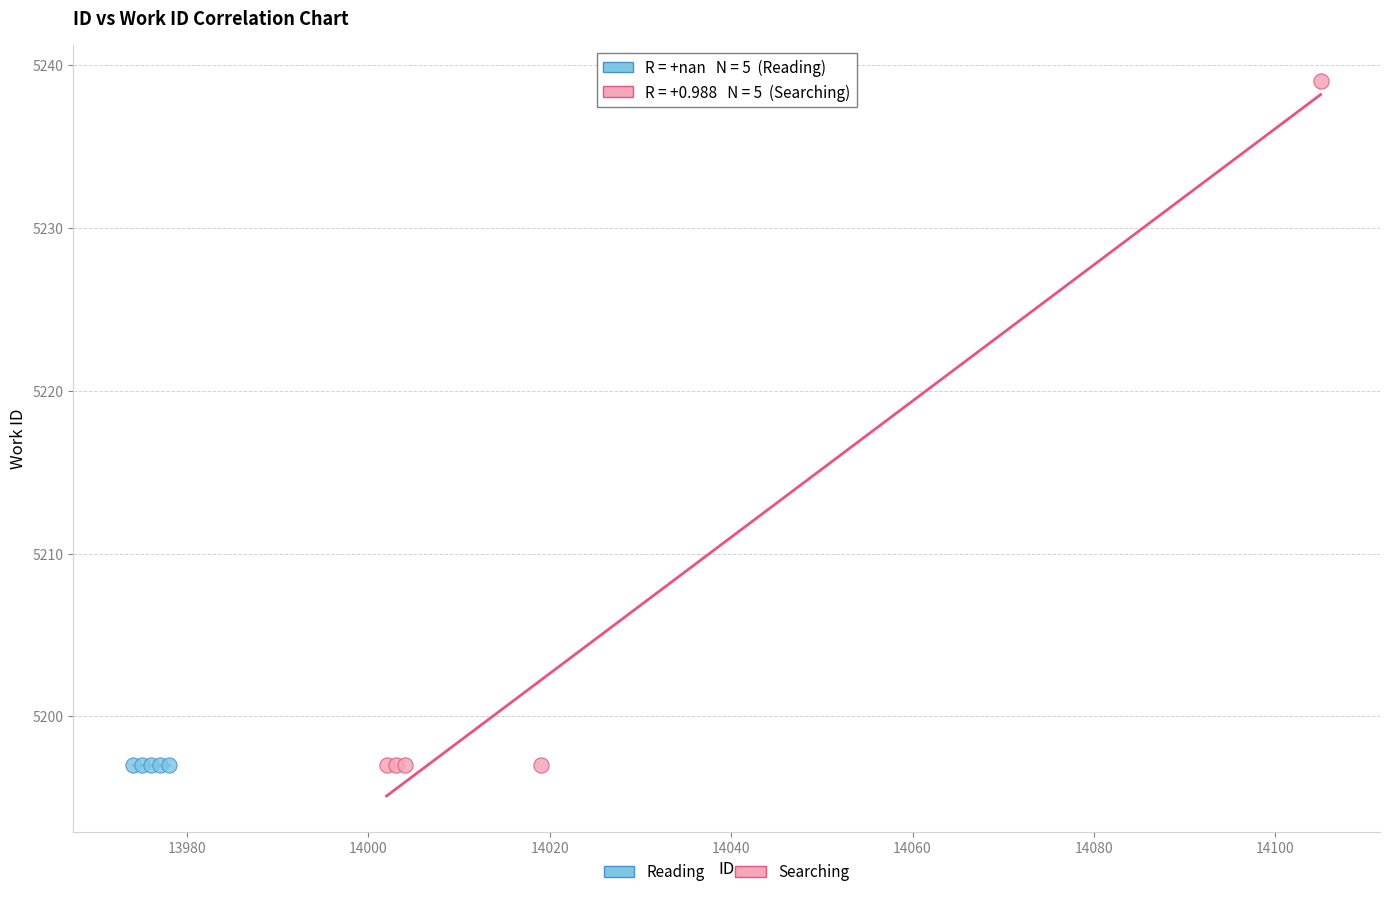

Which series contains the highest Y value?

Searching